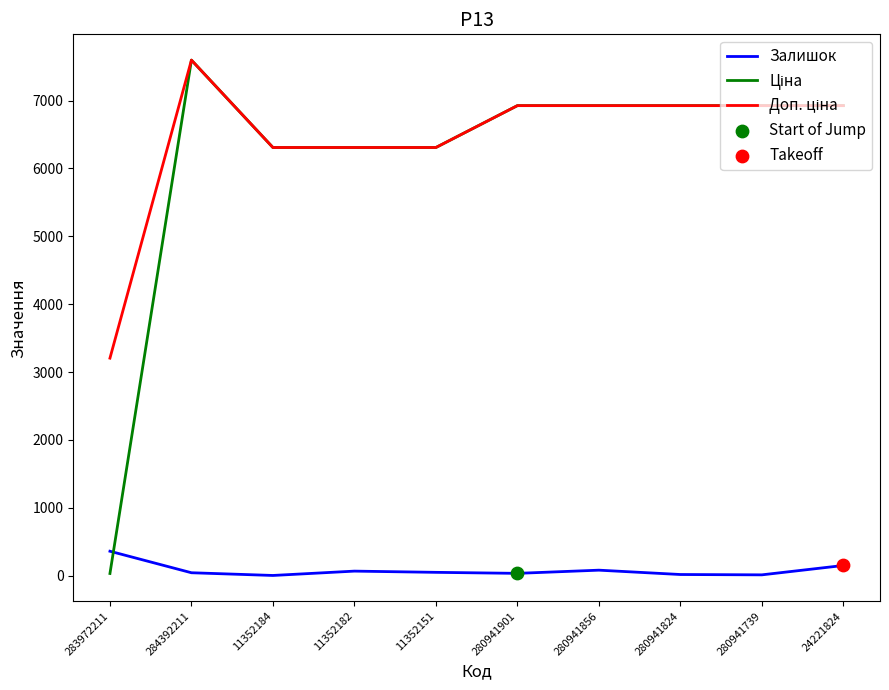

What is the greatest value displayed?

7596.5